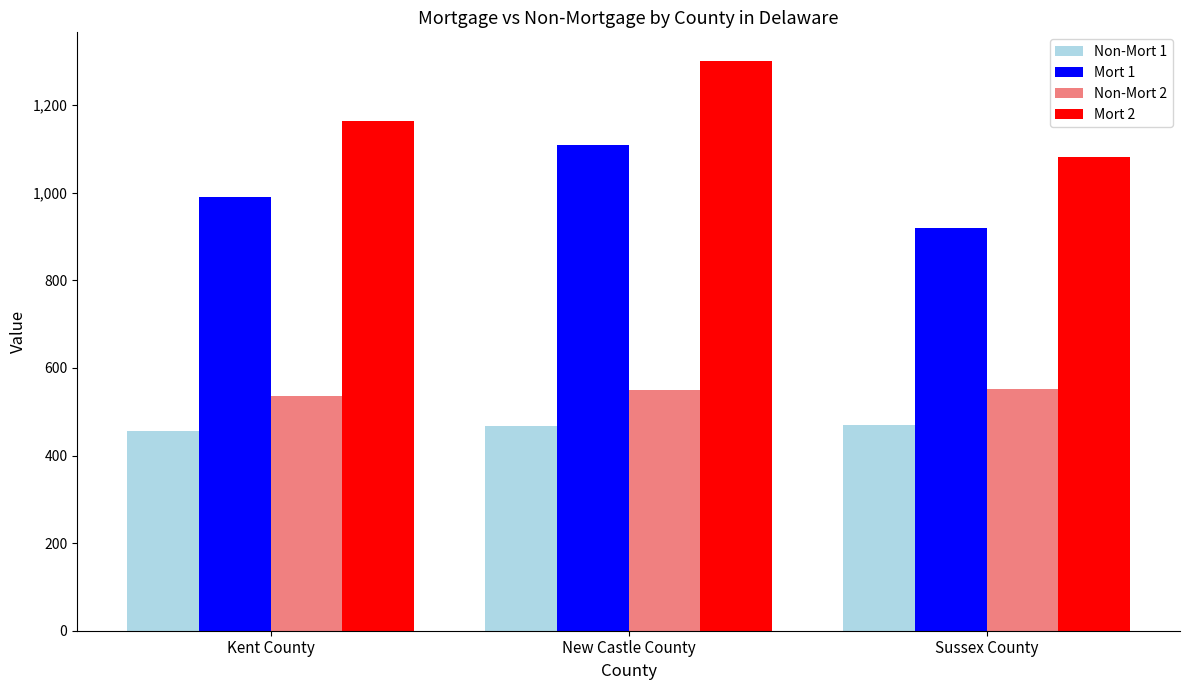

Is it true that Mort 1 equals 920 at Sussex County?

True